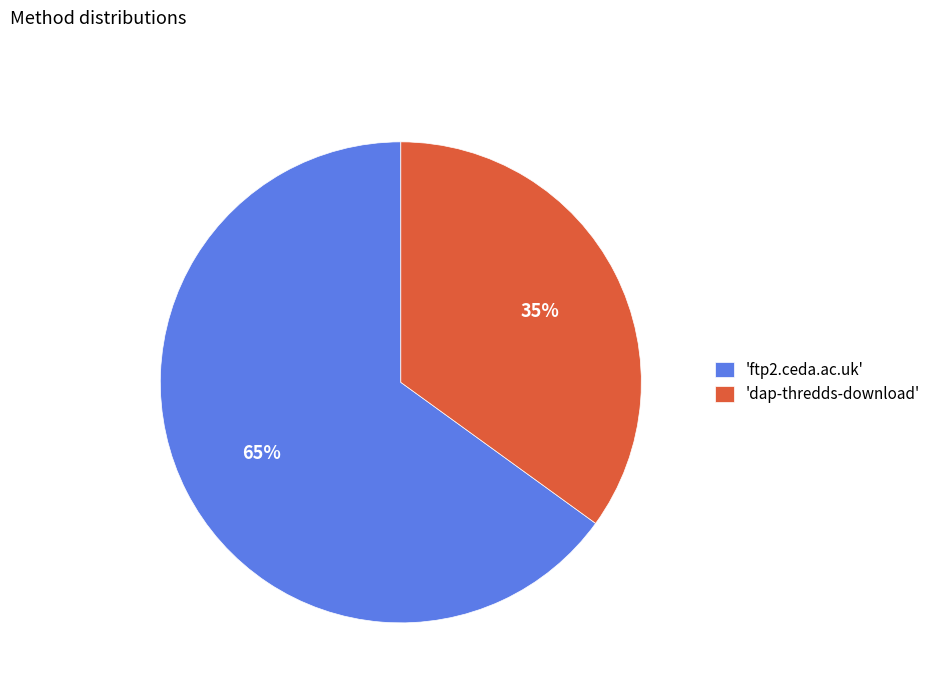

Count the number of slices in the pie.

2